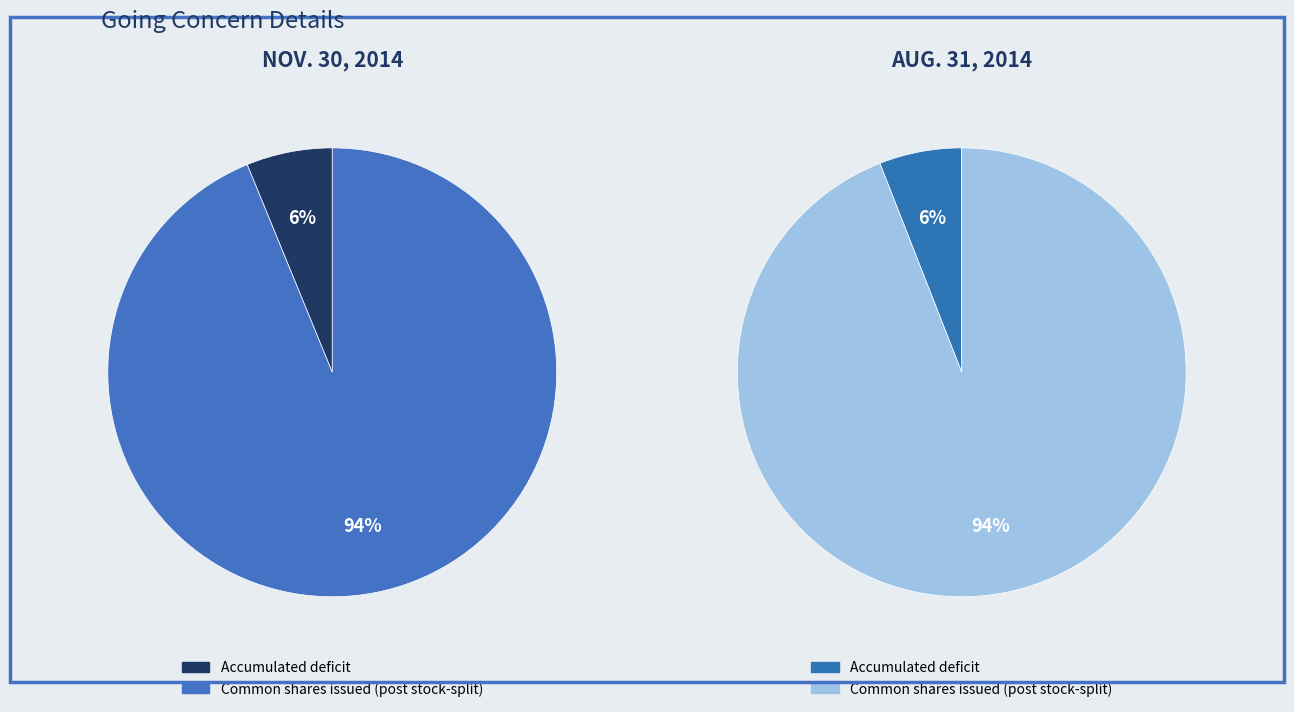

How many slices are in this pie chart?

2